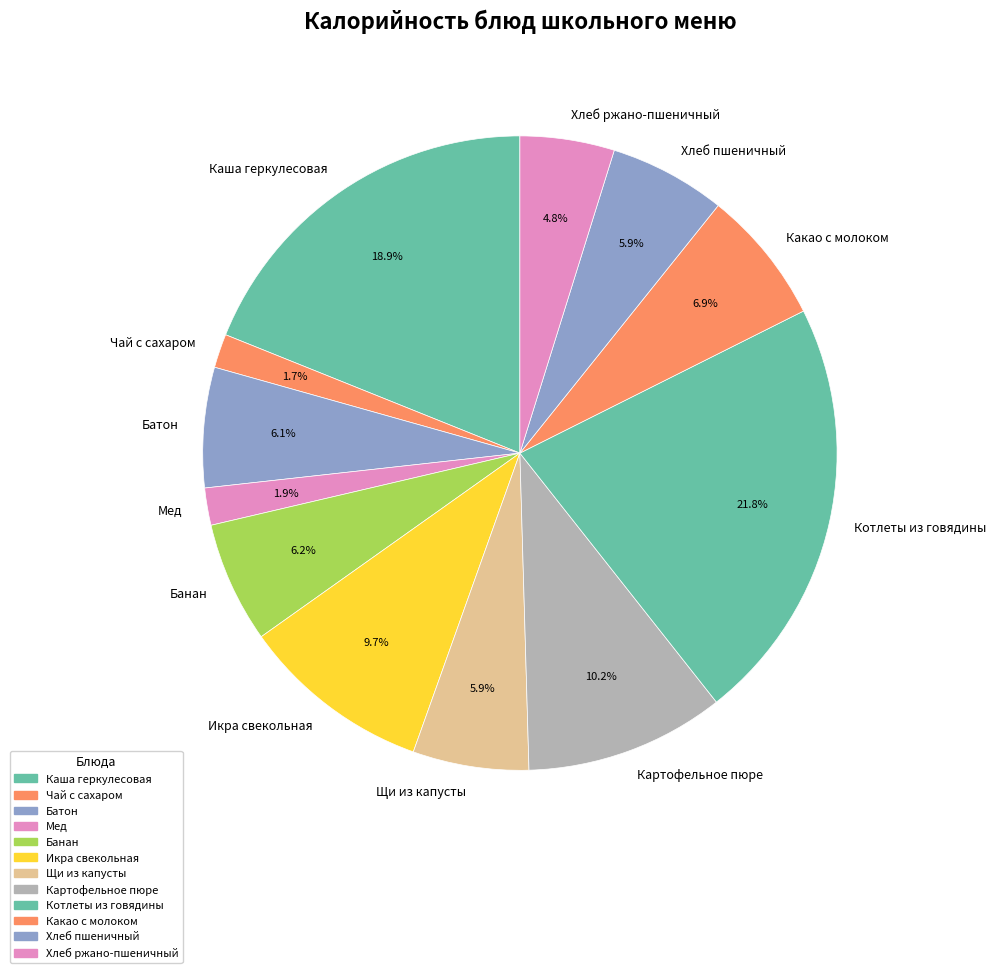

How much of the chart is everything except Хлеб ржано-пшеничный?

95.2%